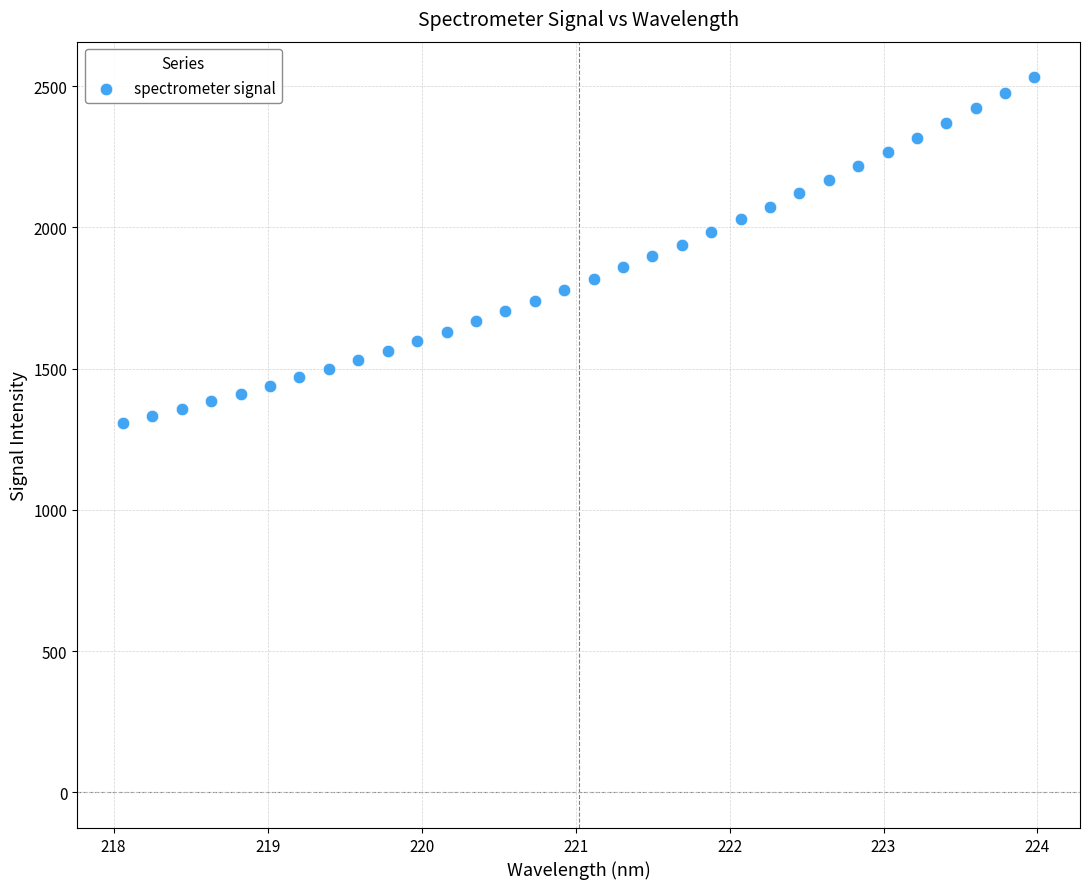

What is the range of X values (max minus min)?

5.9